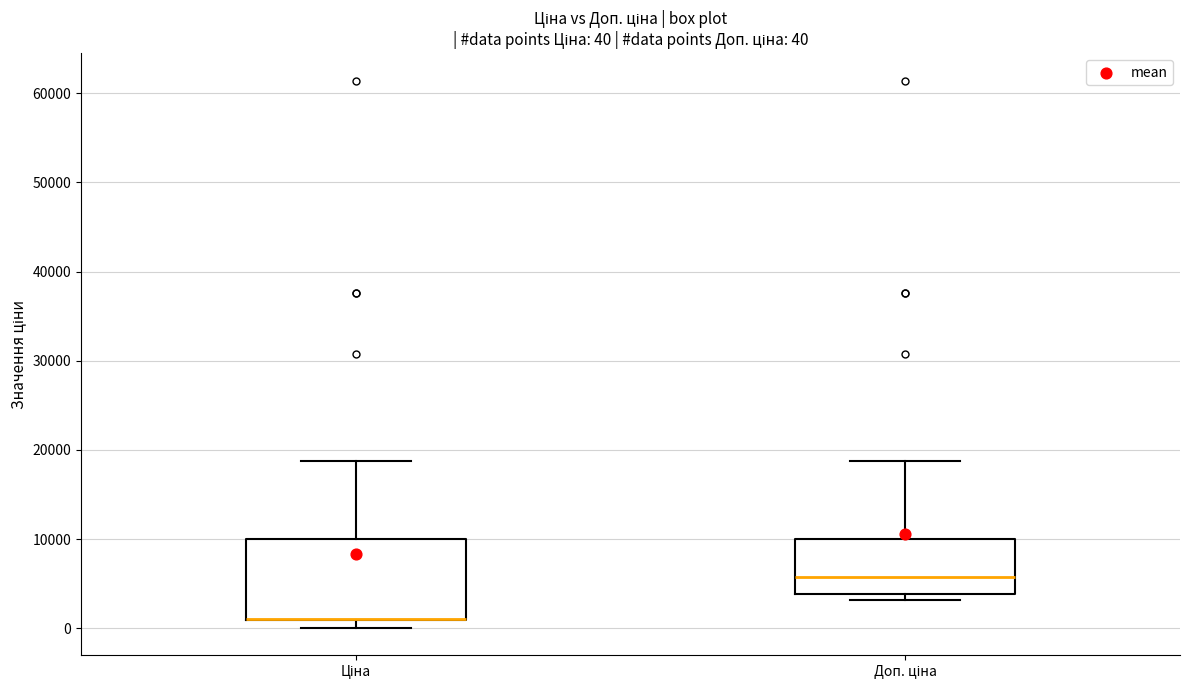

Comparing the boxes themselves (not the whiskers), which one is the tallest?

Ціна